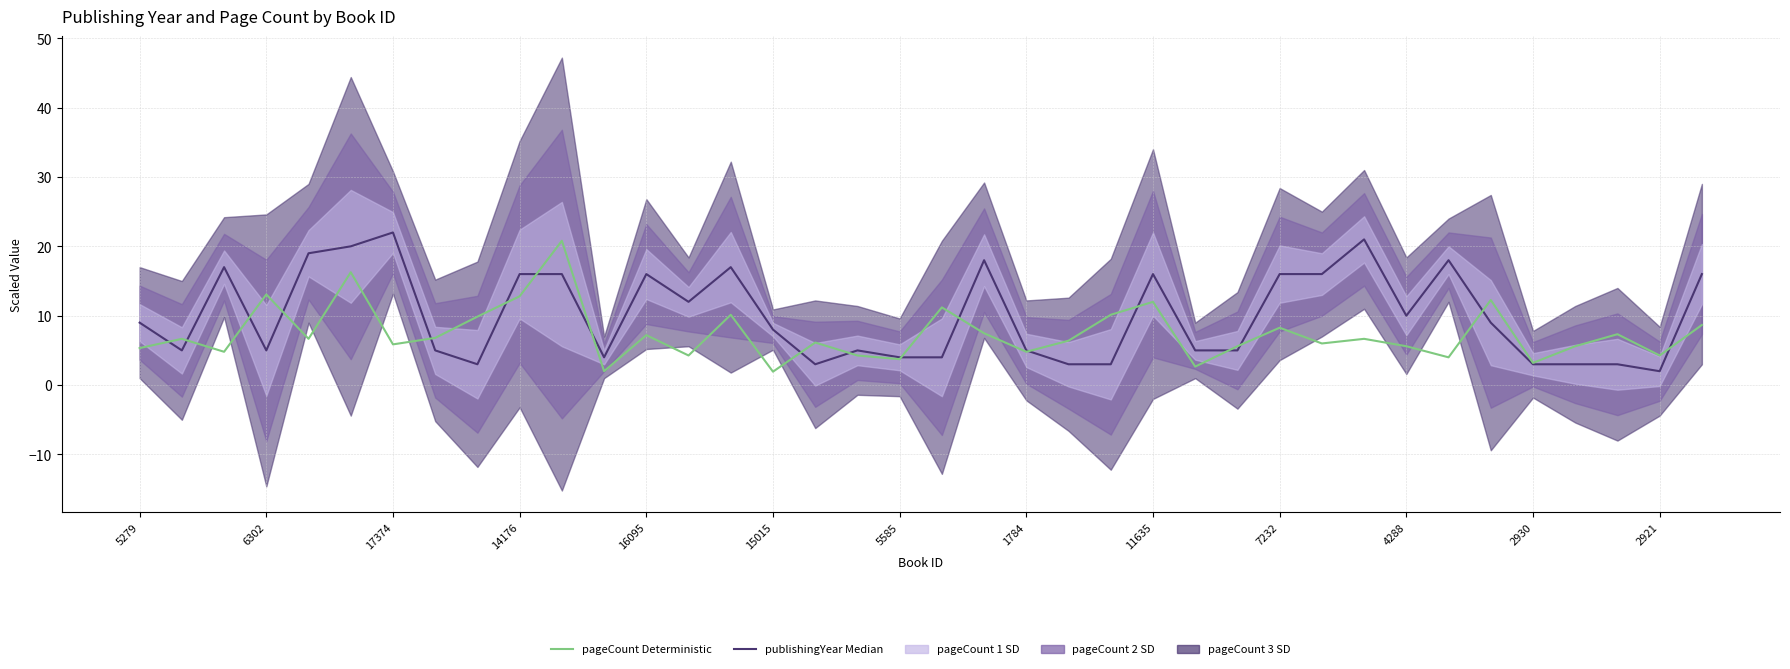

The publishingYear (Median) series shows 28.1 at 20. True or false?

False